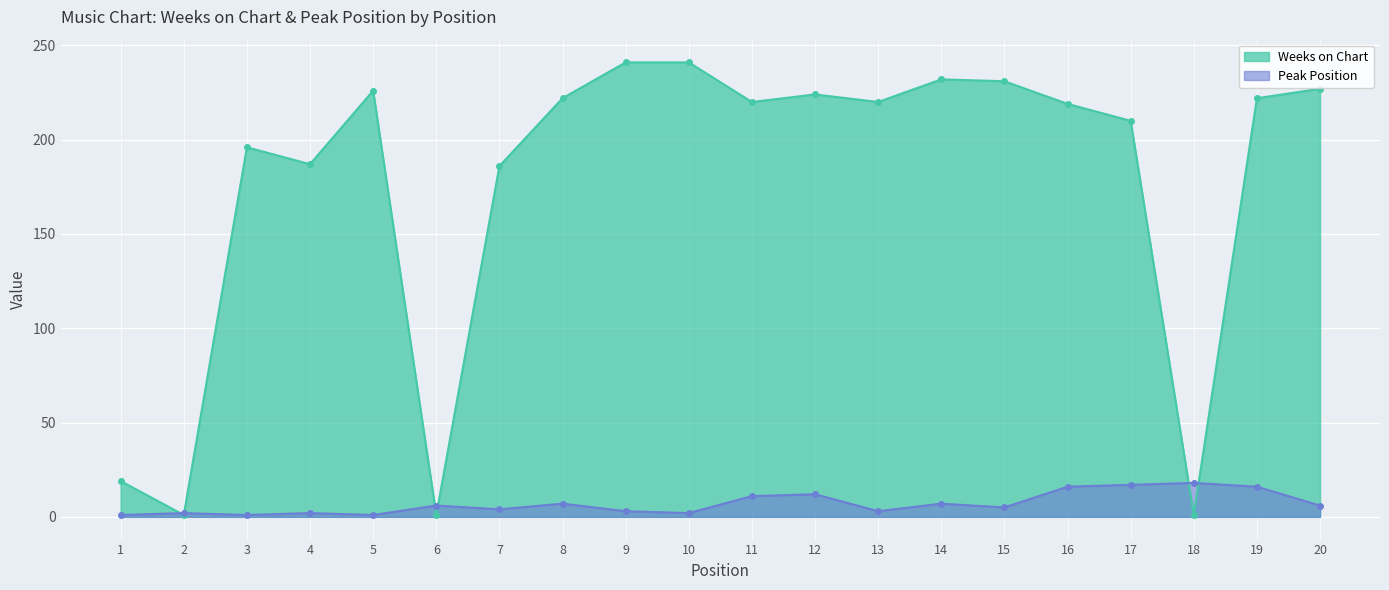

How many values in the Peak Position series are below 6?

10